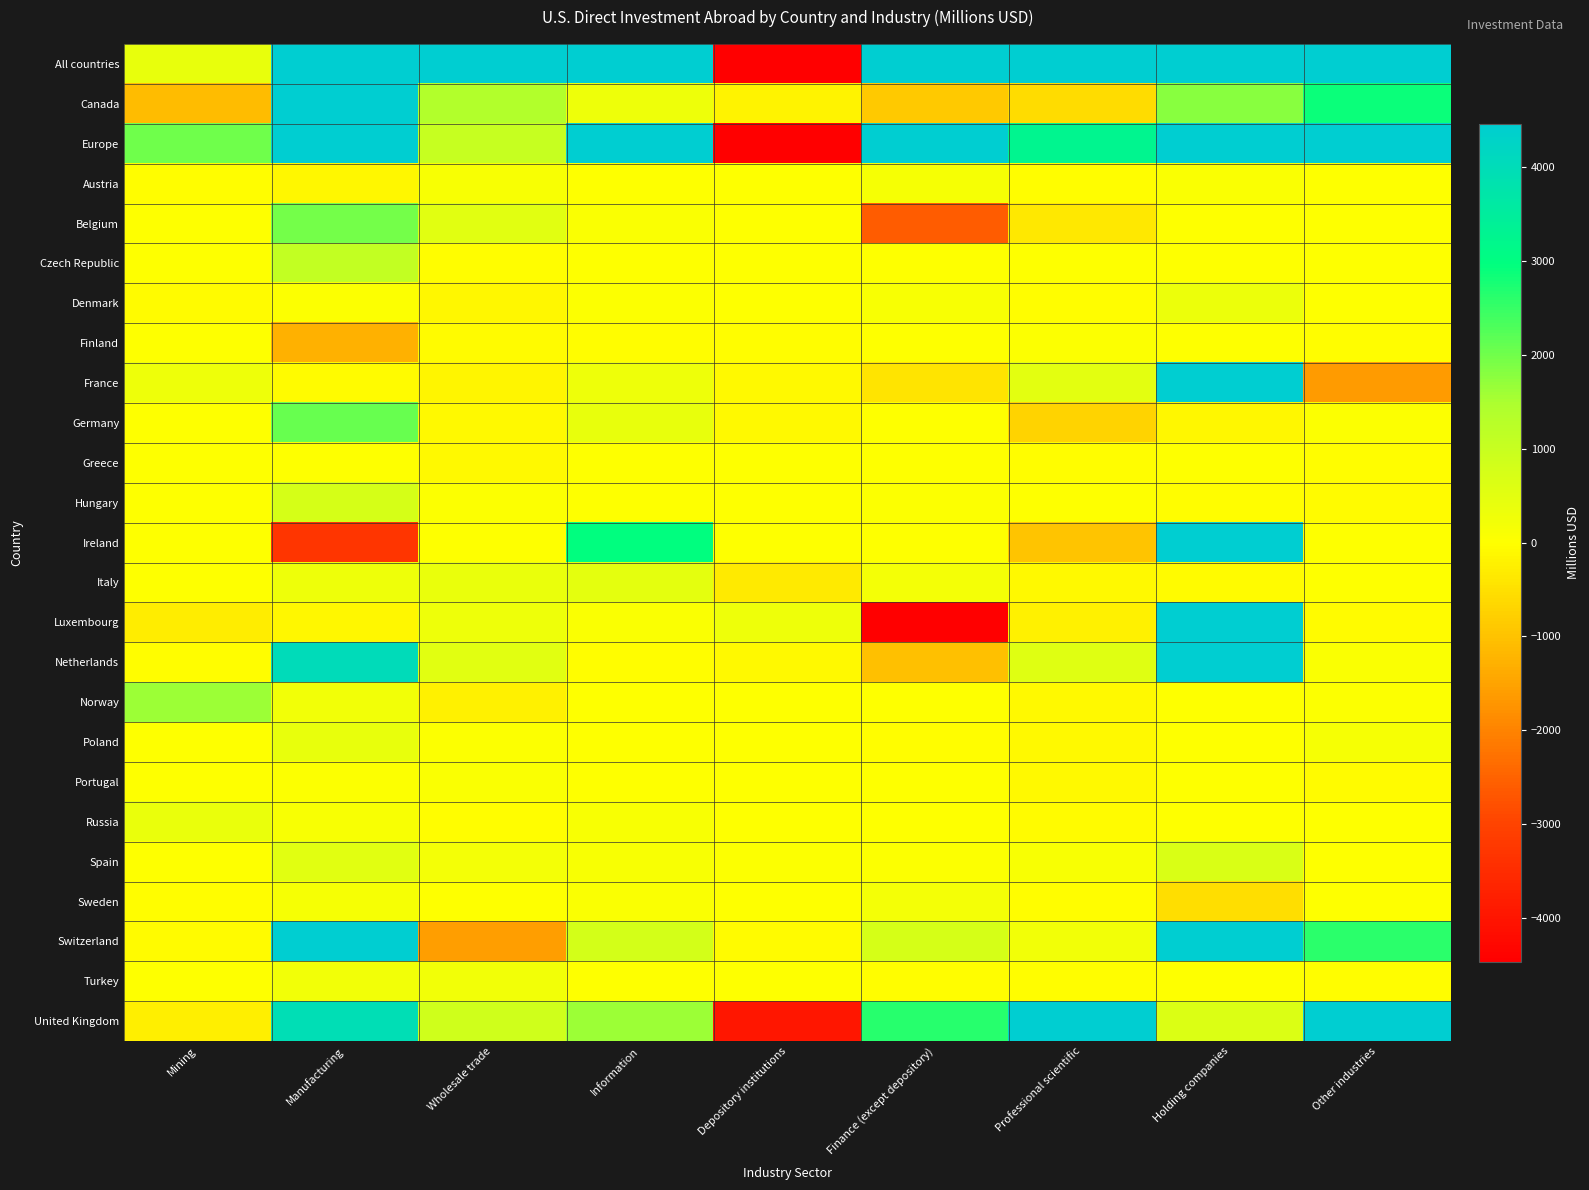

At Depository institutions, list the series in order from largest to smallest.

Luxembourg, Spain, Austria, Belgium, Czech Republic, Denmark, Greece, Hungary, Ireland, Norway, Poland, Portugal, Russia, Sweden, Turkey, Finland, Switzerland, Germany, Netherlands, France, Canada, Italy, United Kingdom, Europe, All countries